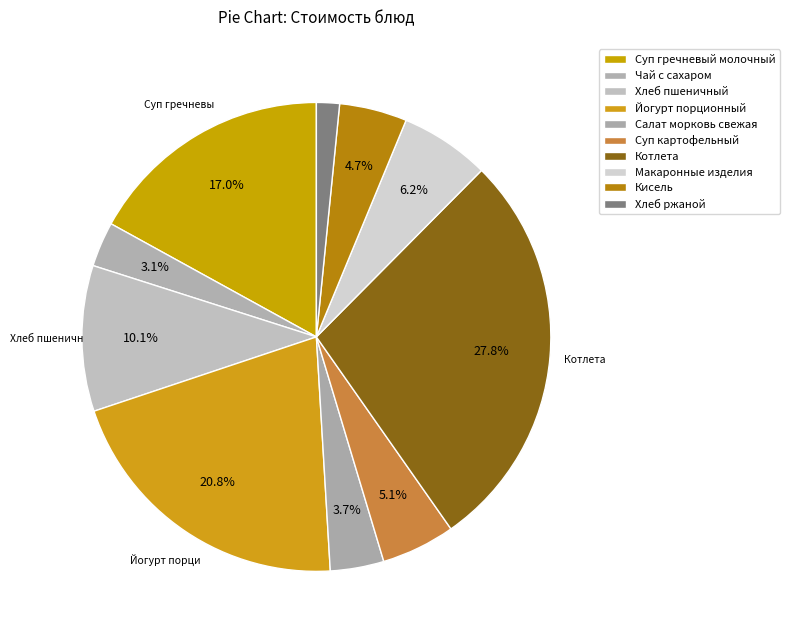

To the nearest percent, what percentage of the pie is Макаронные изделия?

6%